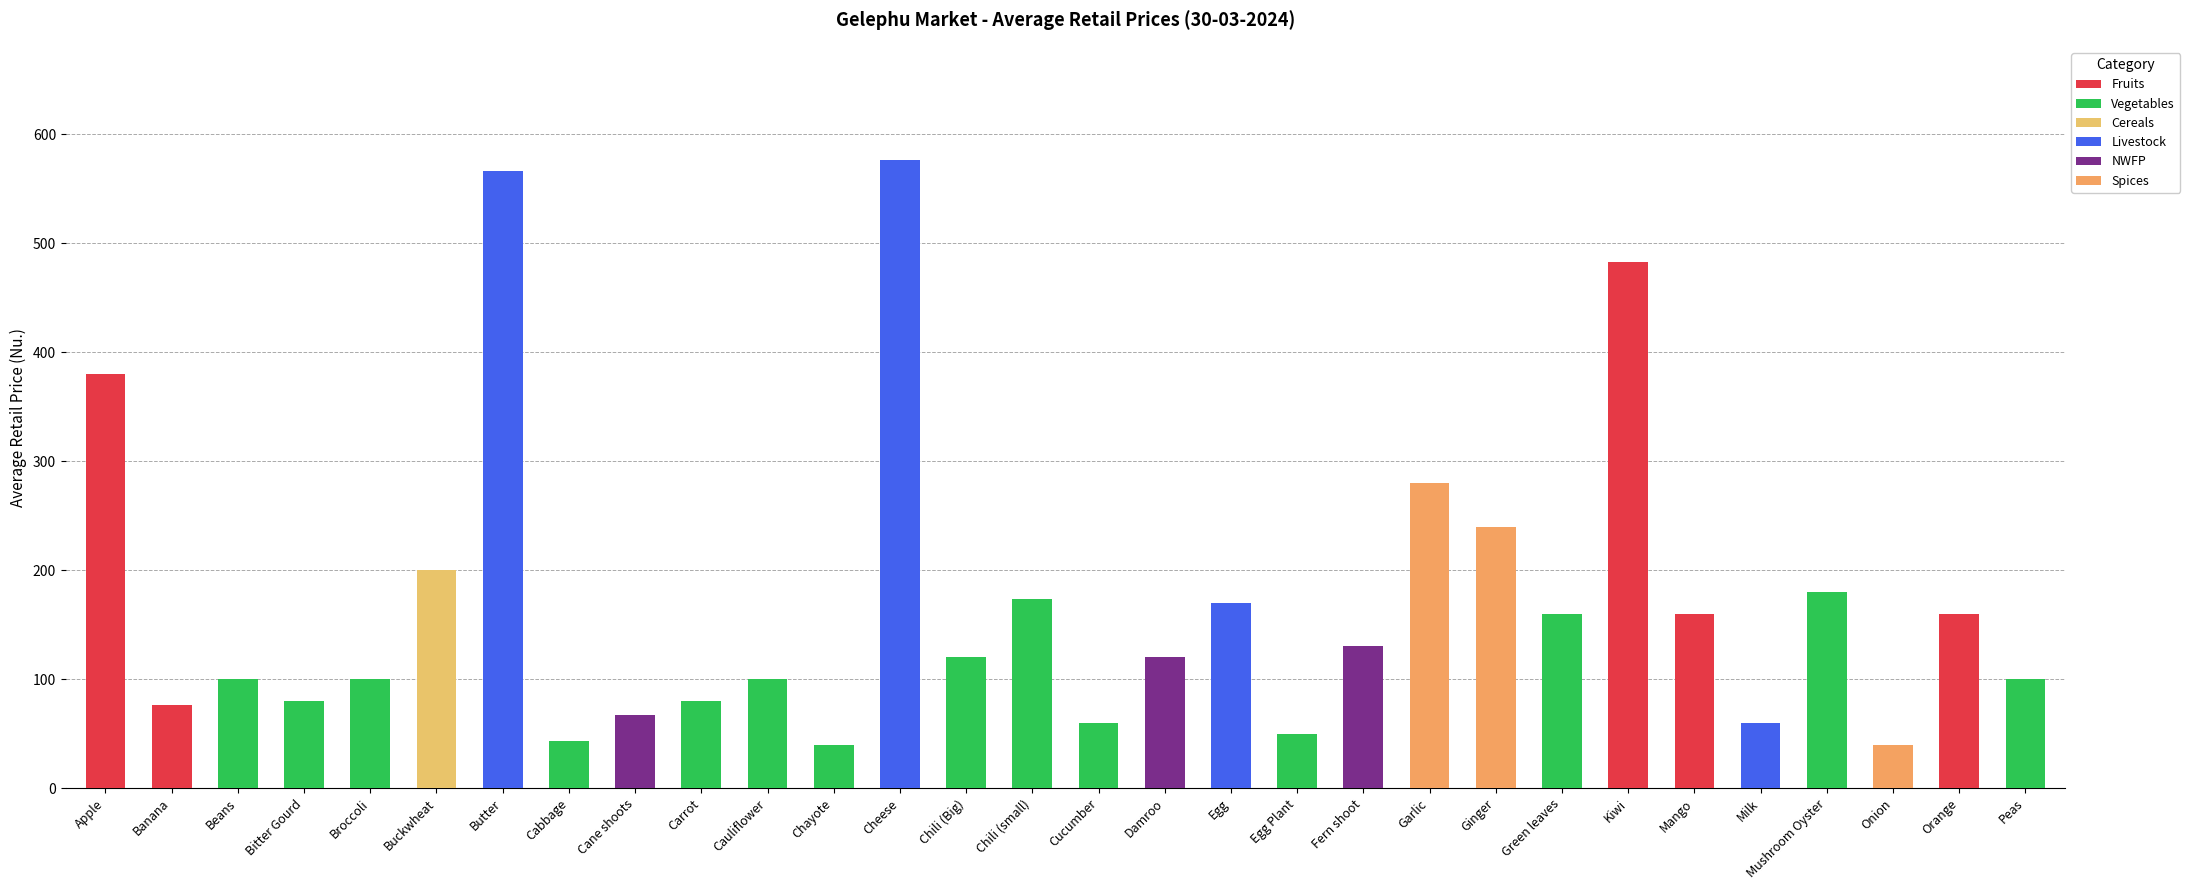

Reading left to right, extract all data points from this chart.

380.0	76.7	100.0	80.0	100.0	200.0	566.7	43.3	66.7	80.0	100.0	40.0	576.7	120.0	173.3	60.0	120.0	170.0	50.0	130.0	280.0	240.0	160.0	483.3	160.0	60.0	180.0	40.0	160.0	100.0